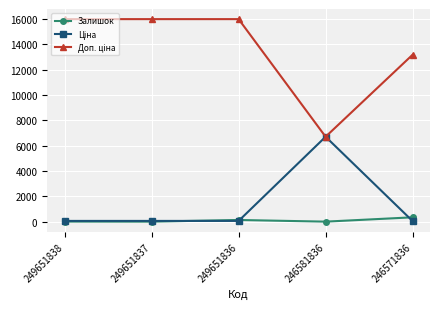

True or false: Залишок has a value of 355.0 at 246571836.

True